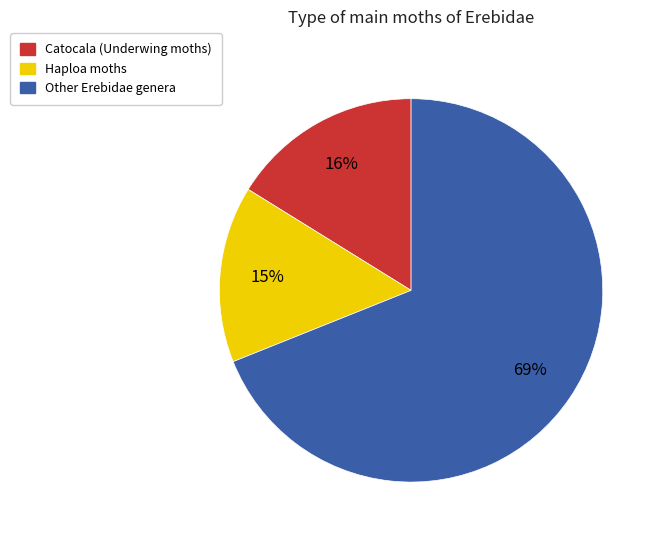

To the nearest percent, what is the difference between the largest and smallest slice percentages?

54%